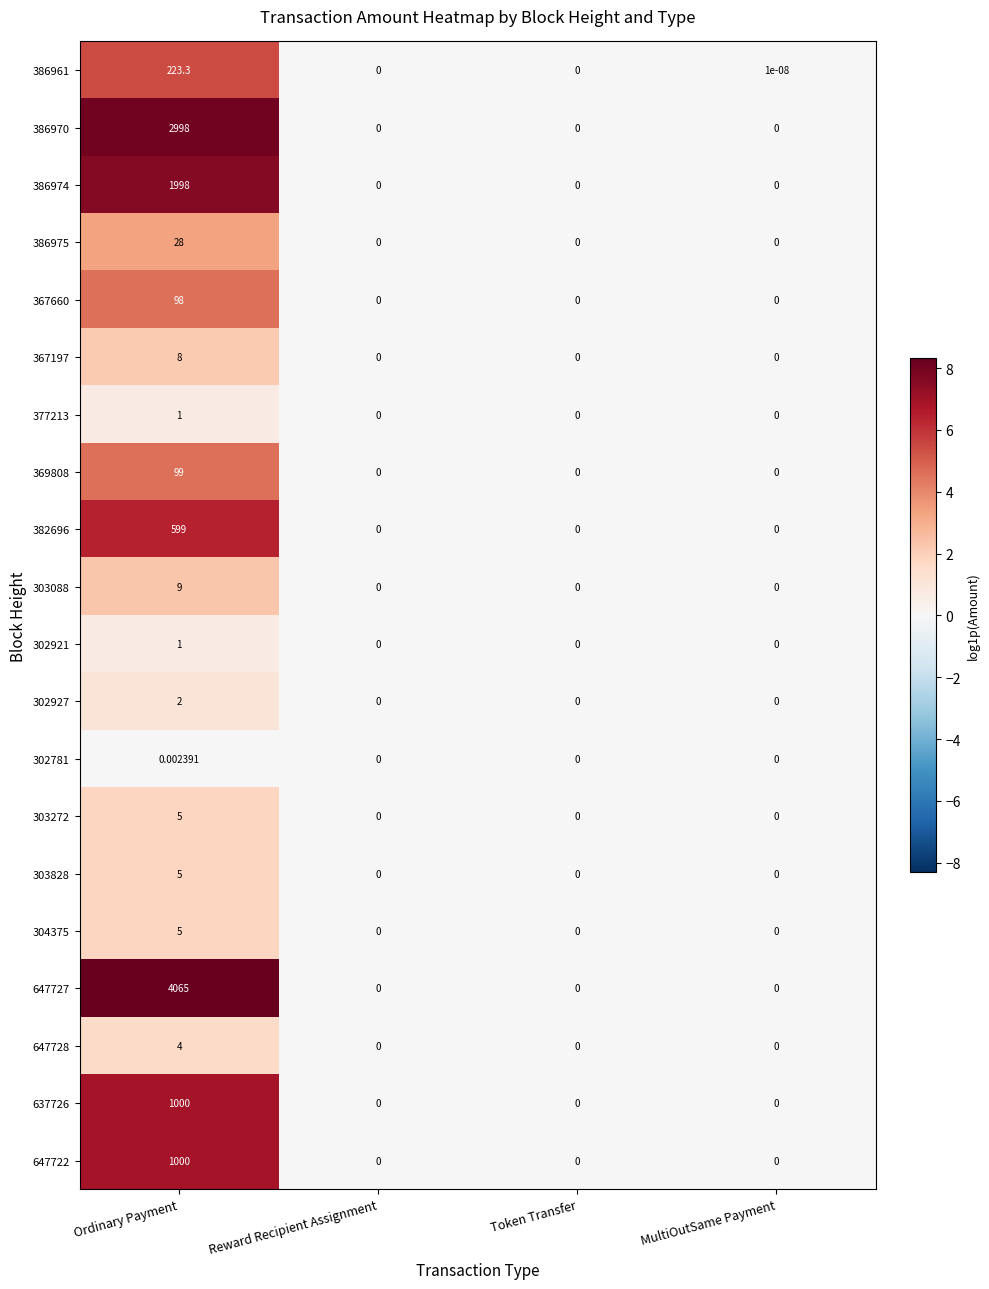

At which label does 386974 reach its peak?

Ordinary Payment